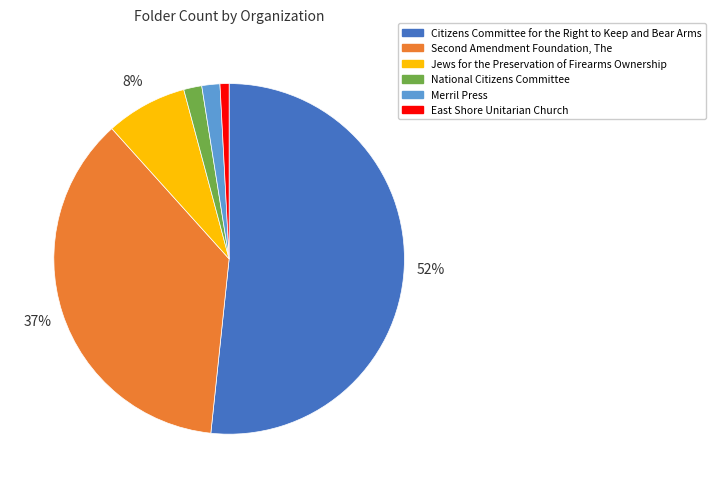

Which category has the smallest portion of the pie?

East Shore Unitarian Church